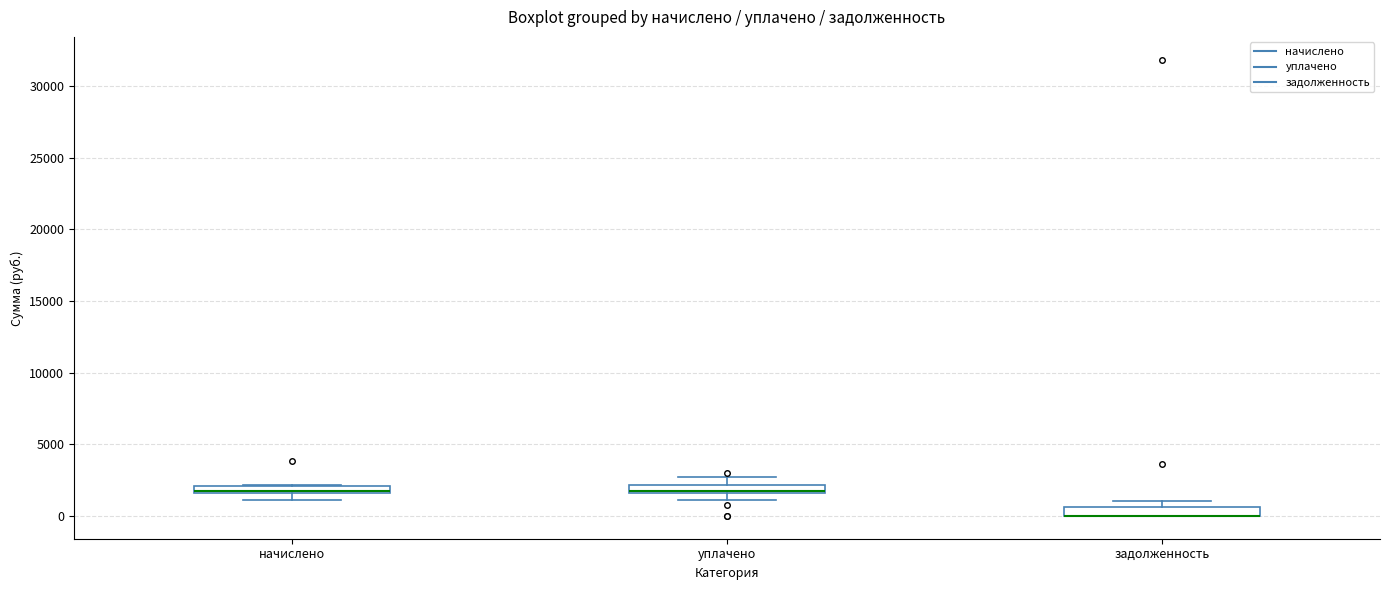

Where does the upper whisker of the box for уплачено end on the y-axis? The values are not printed on the chart, so give them approximately, as read against the axis.

2500